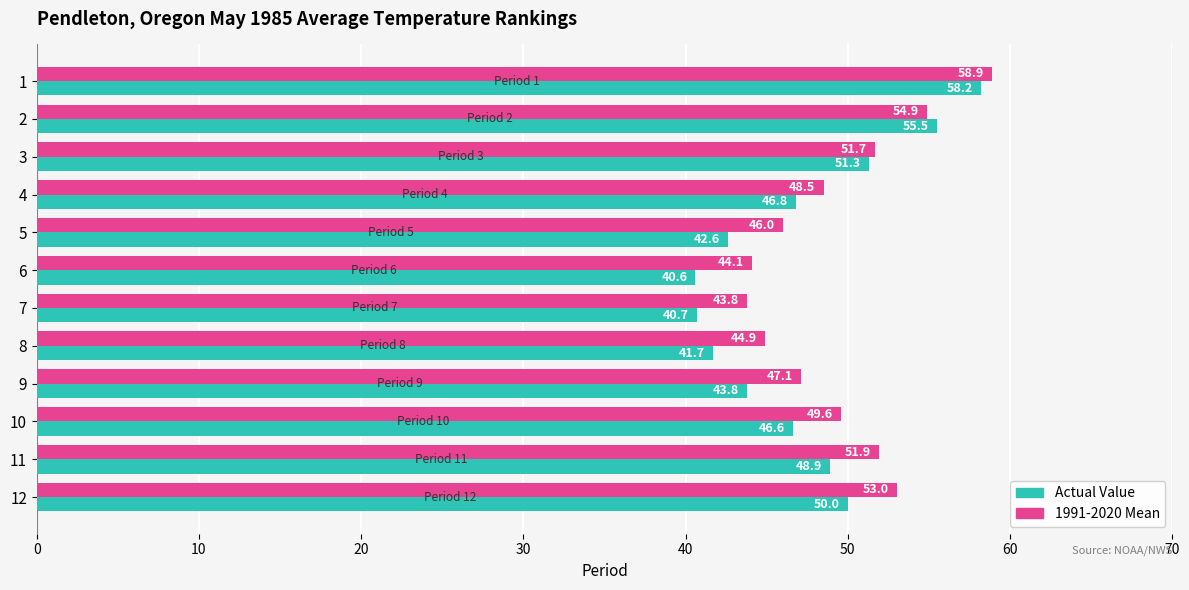

How many series are shown in this chart?

2